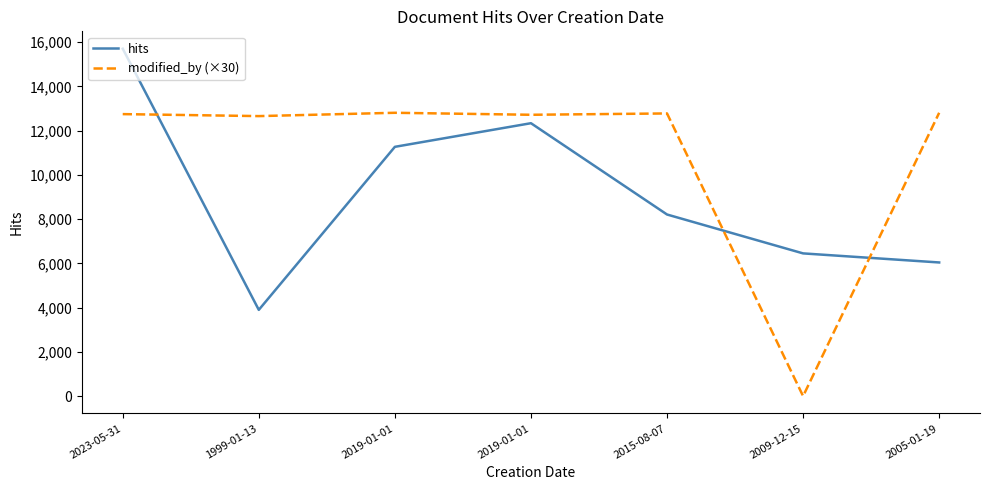

Does the chart display data point markers on the line(s)?

No